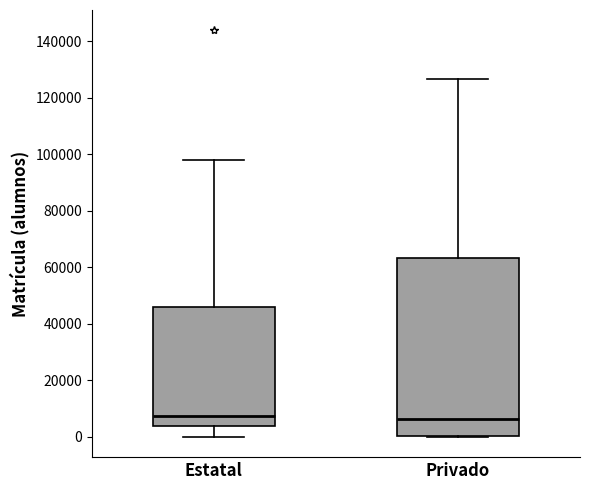

Where is the lower edge of the box for Privado on the y-axis? The values are not printed on the chart, so give them approximately, as read against the axis.

0